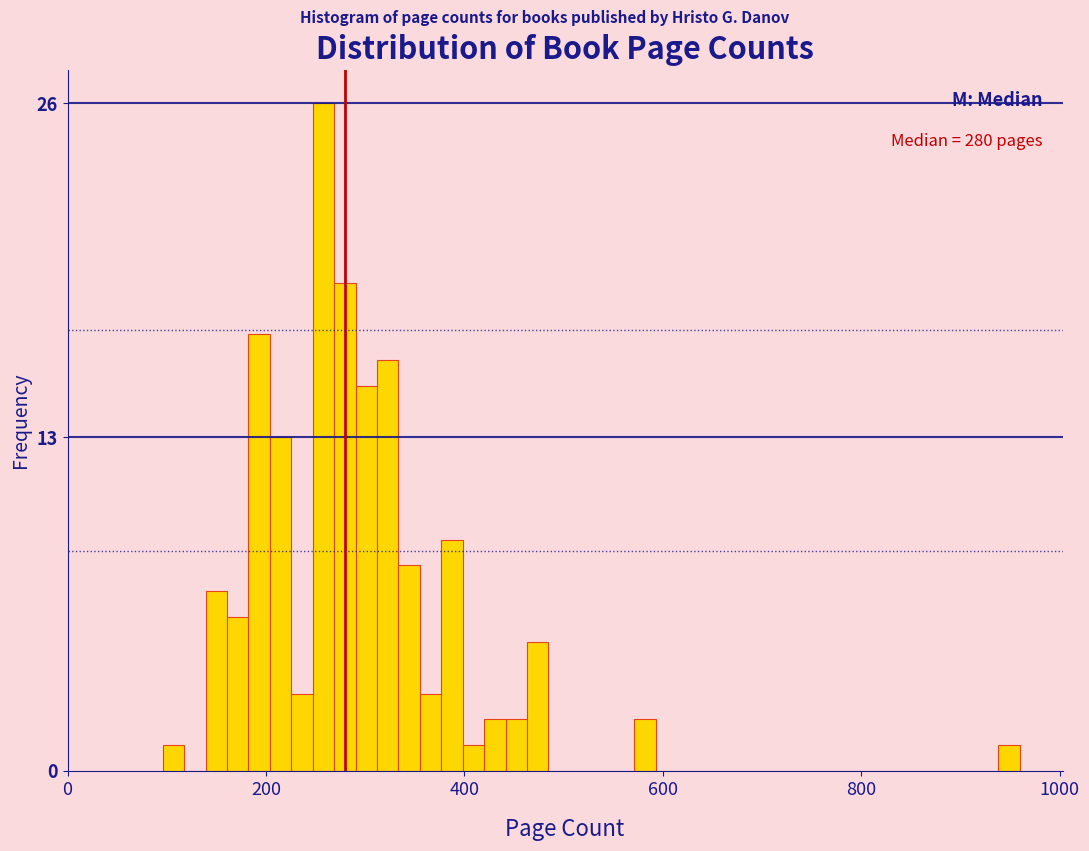

Read against the x-axis, roughly where is the centre of the tallest bar?

260